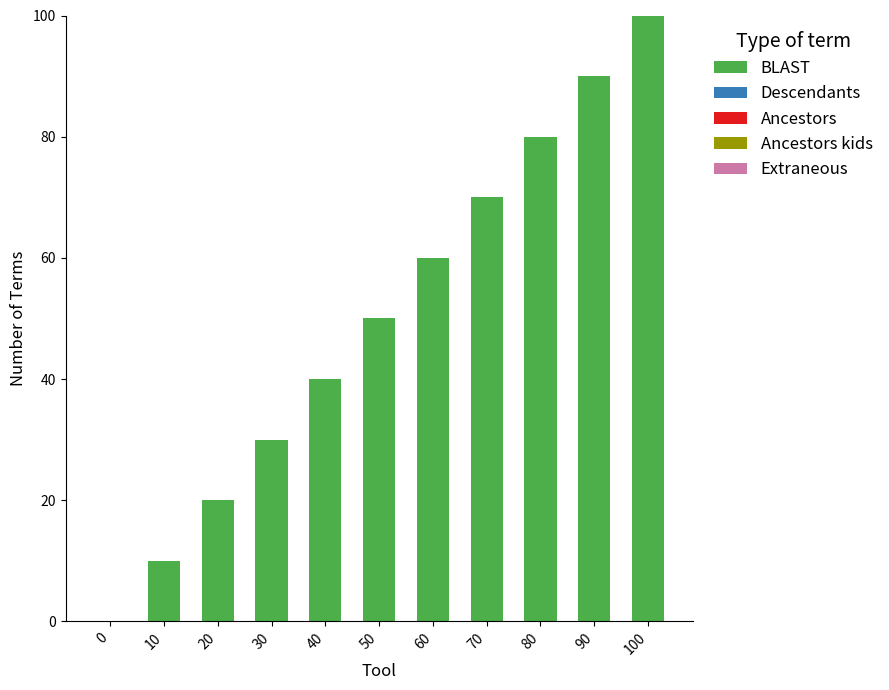

What is the ratio of the value at 30 to the value at 90?

0.3